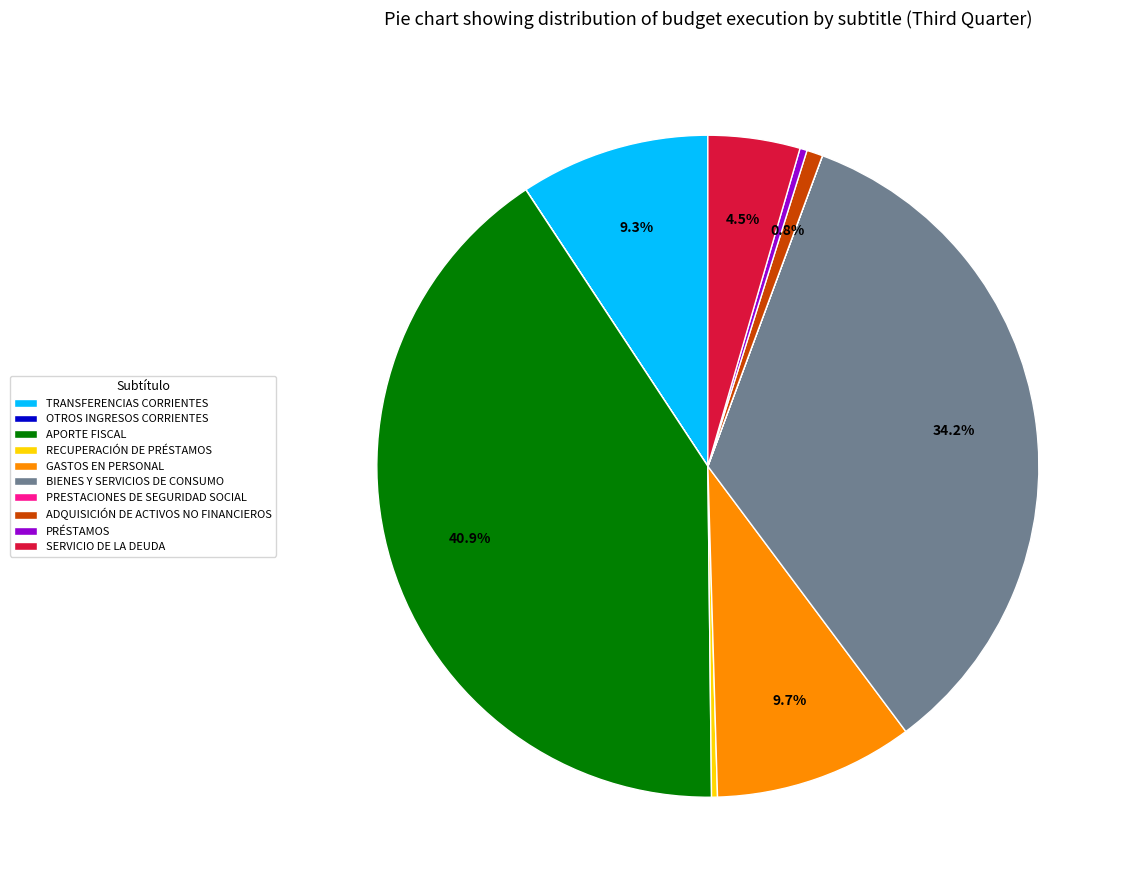

Does any single category account for the majority?

No